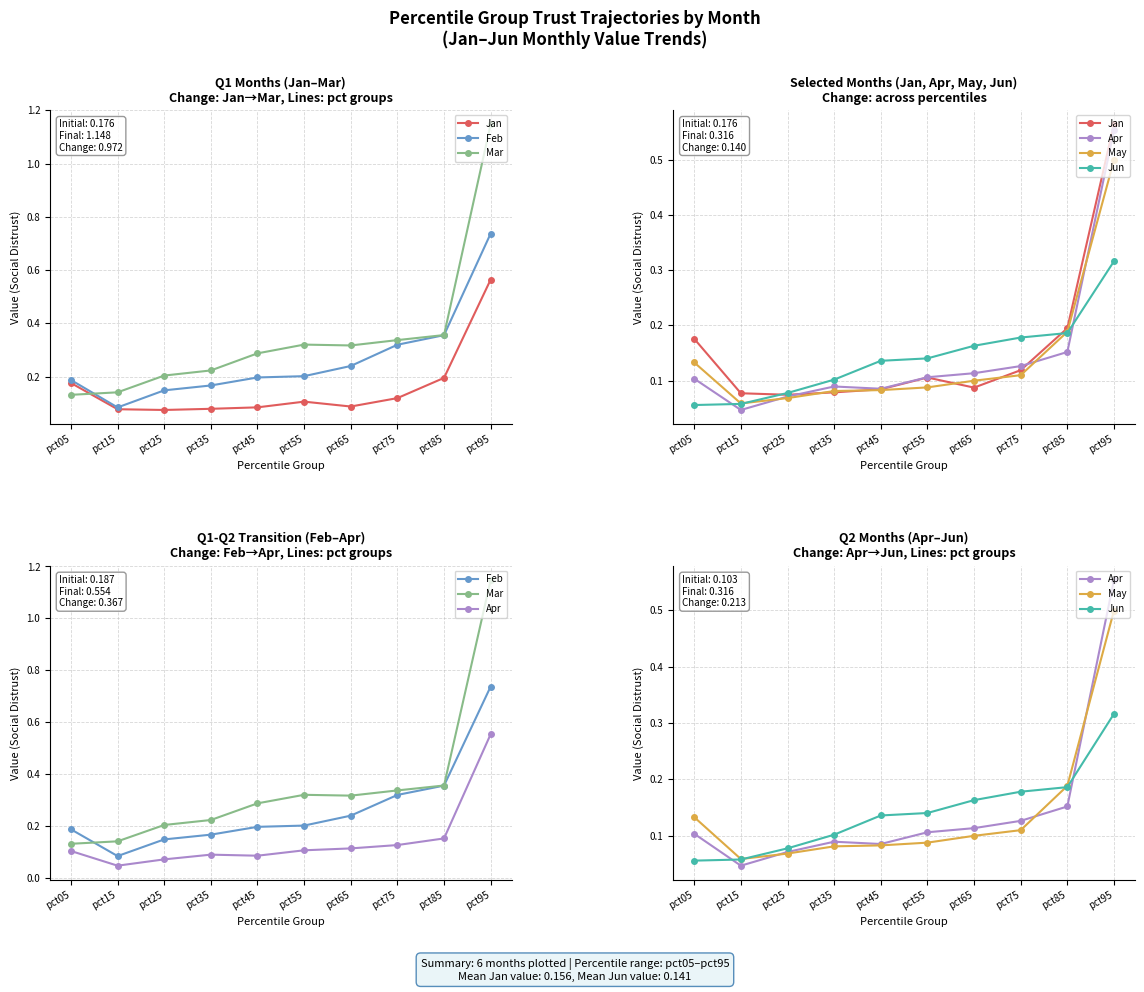

At which category is the sum across all series the highest?

pct95